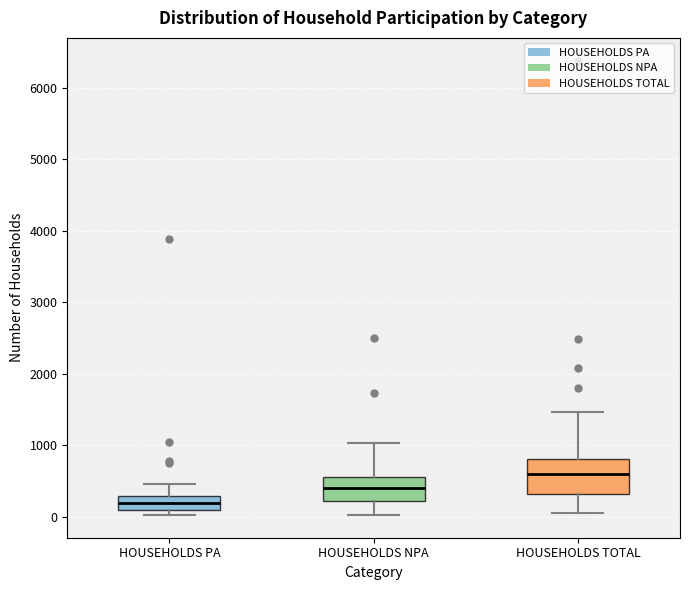

Reading left to right, transcribe this box plot: for each box, give where its median line is, the range the box spans, and where its two whiskers end, as read against the y-axis. The values are not printed on the chart, so give them approximately, as read against the axis.

HOUSEHOLDS PA: median 200, box 100 to 300, whiskers 0 to 500
HOUSEHOLDS NPA: median 400, box 200 to 600, whiskers 0 to 1000
HOUSEHOLDS TOTAL: median 600, box 300 to 800, whiskers 100 to 1500